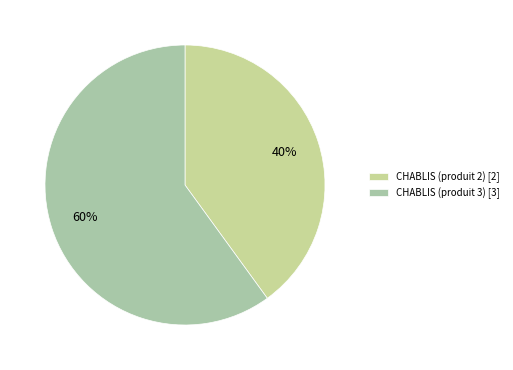

How many segments does this pie chart have?

2